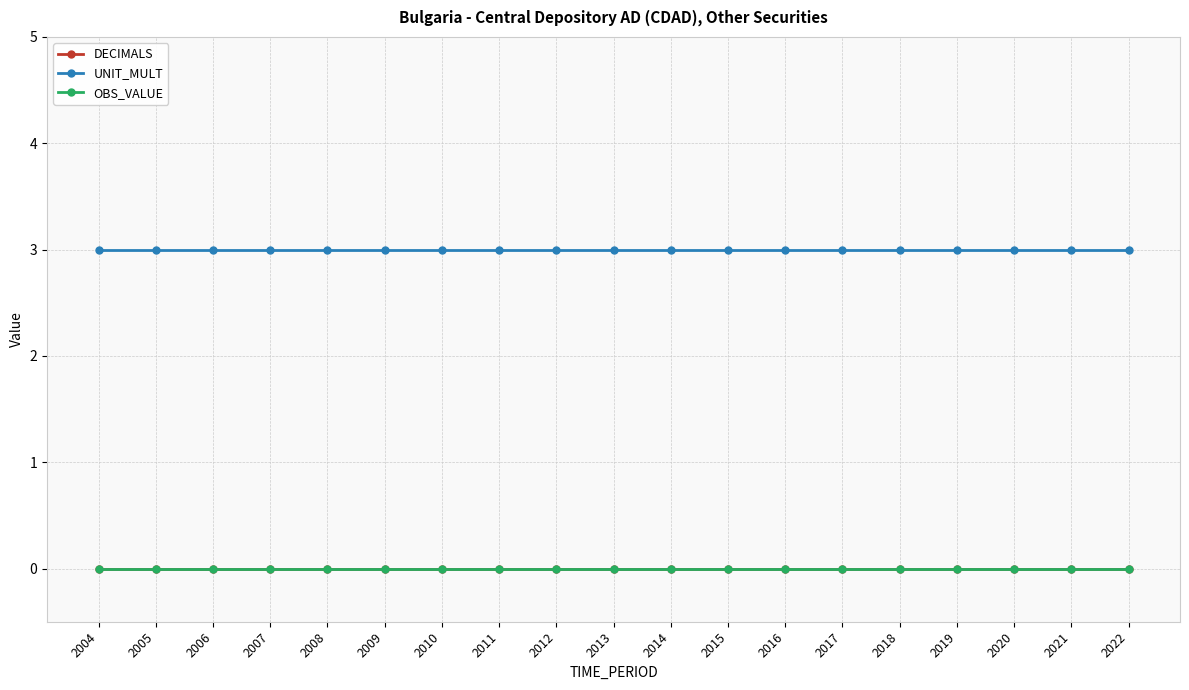

True or false: OBS_VALUE and DECIMALS intersect in this chart.

False